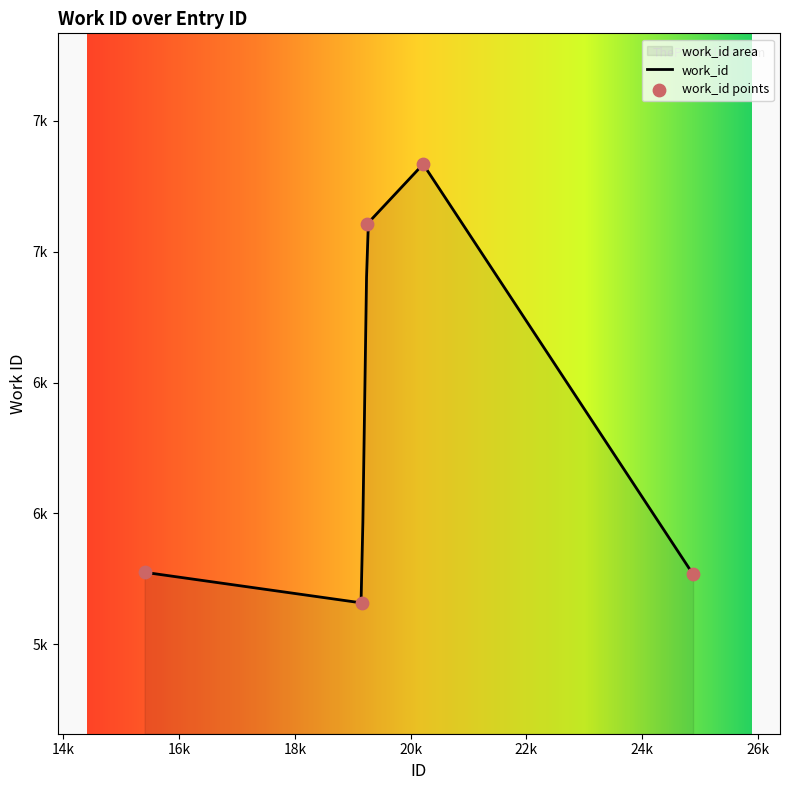

Which has a higher value, 19154 or 19252?

19252